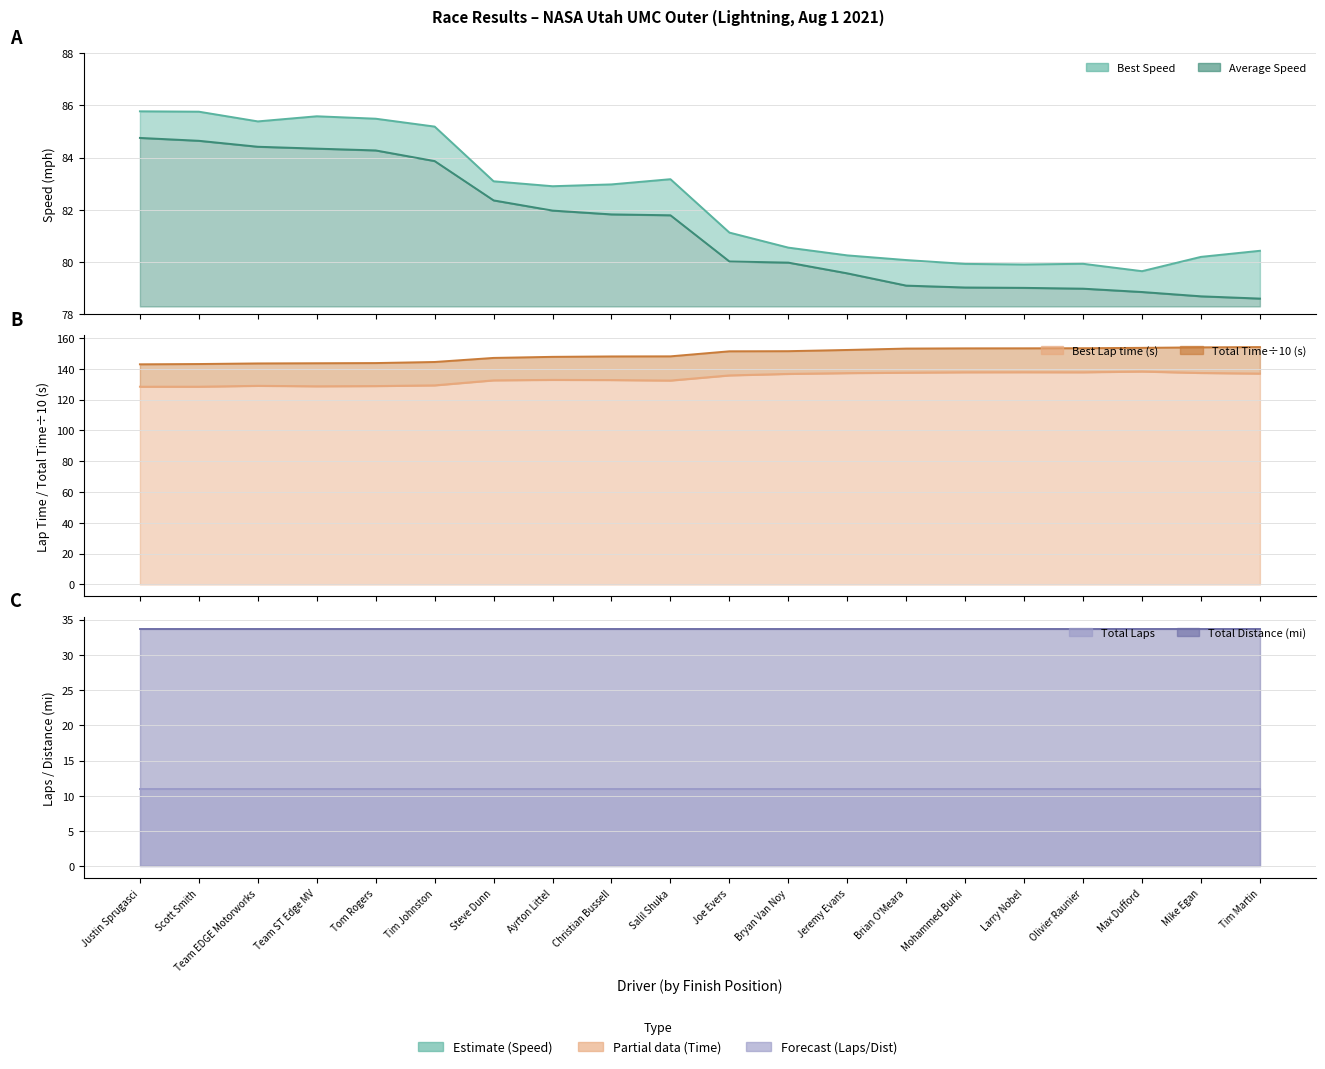

The Total Time series shows 153.7 at Max Dufford. True or false?

True